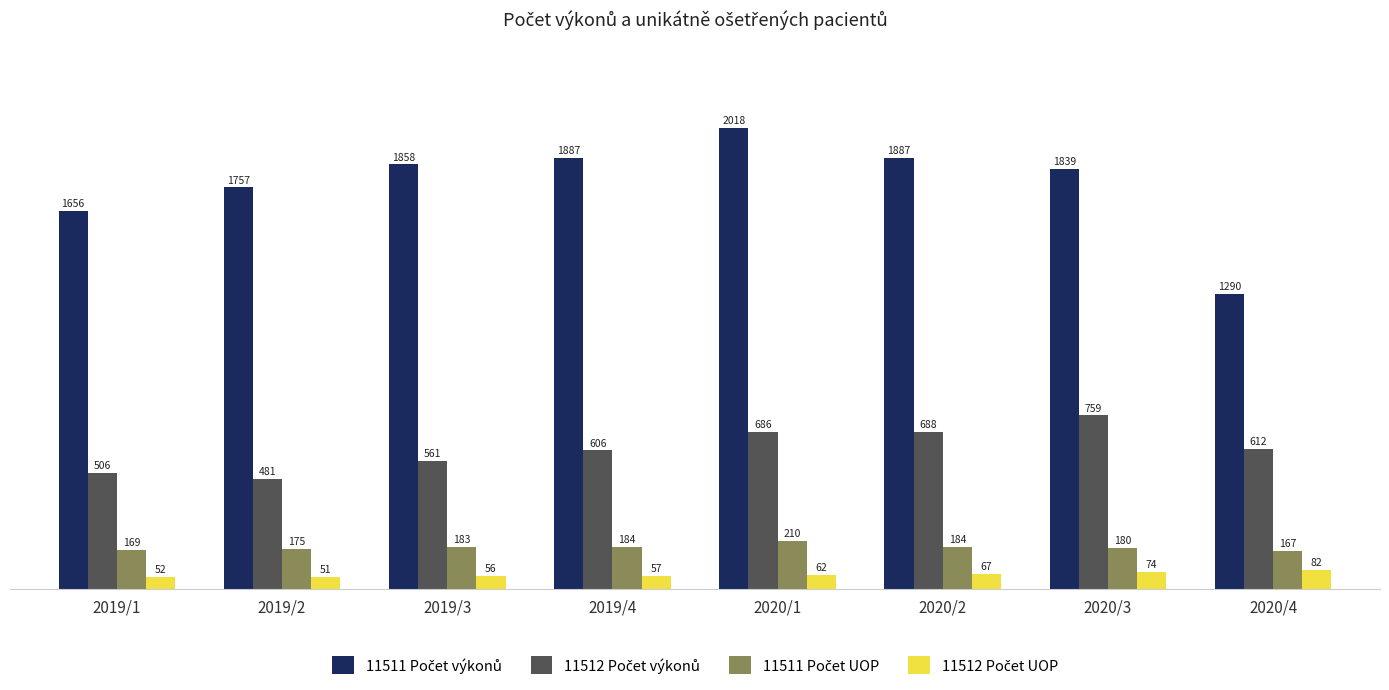

What is the maximum value shown in the chart?

2018